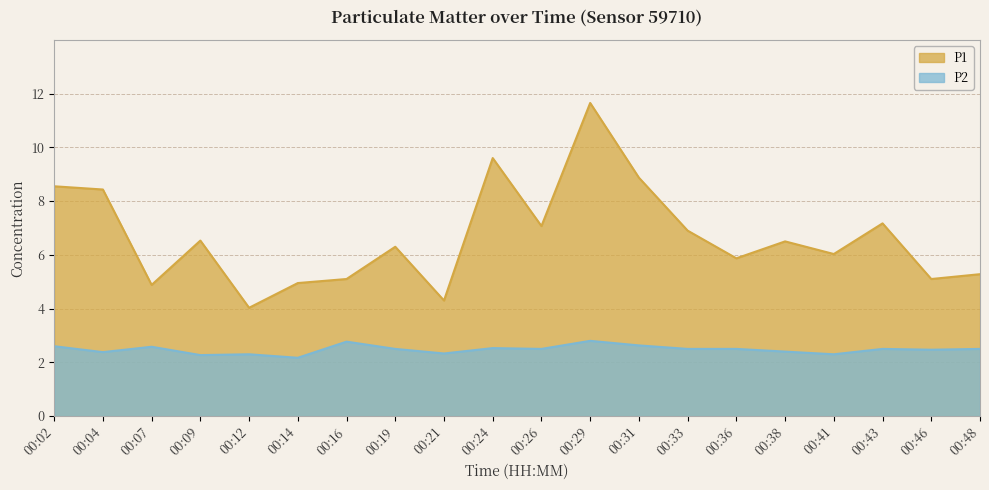

What is the sum of all P2 values?

49.5